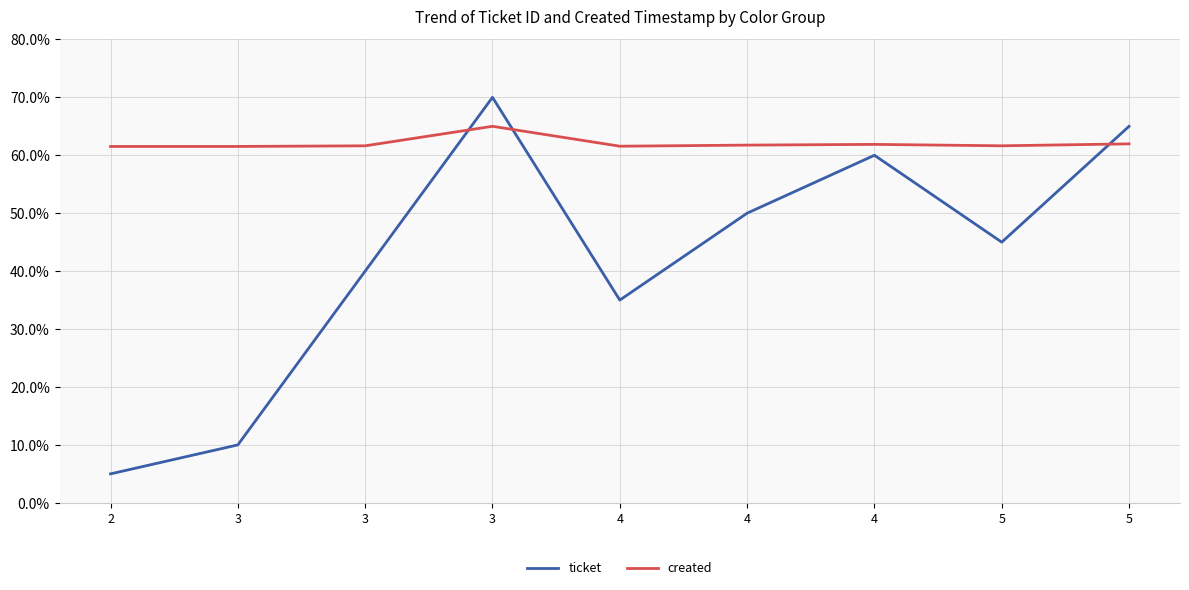

What are all the series names shown in the legend?

ticket, created